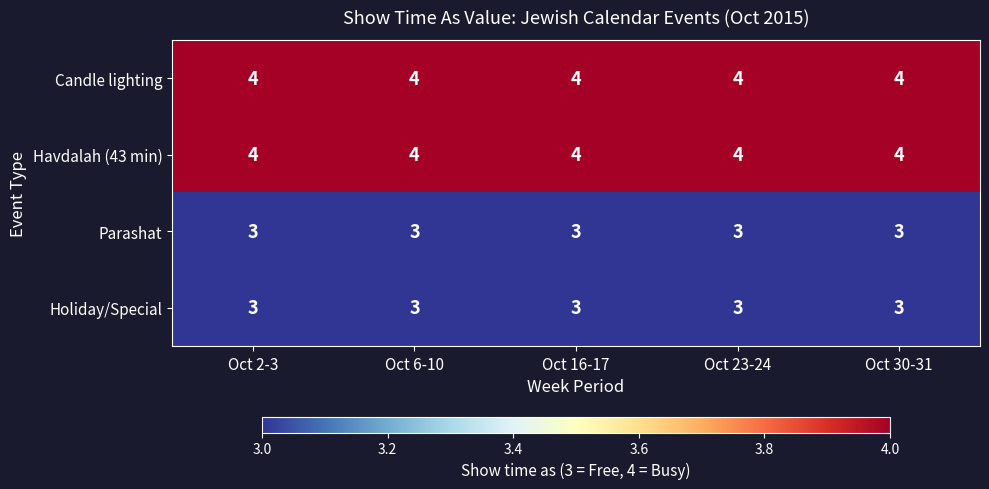

Is it true that Parashat equals 3 at Oct 23-24?

True